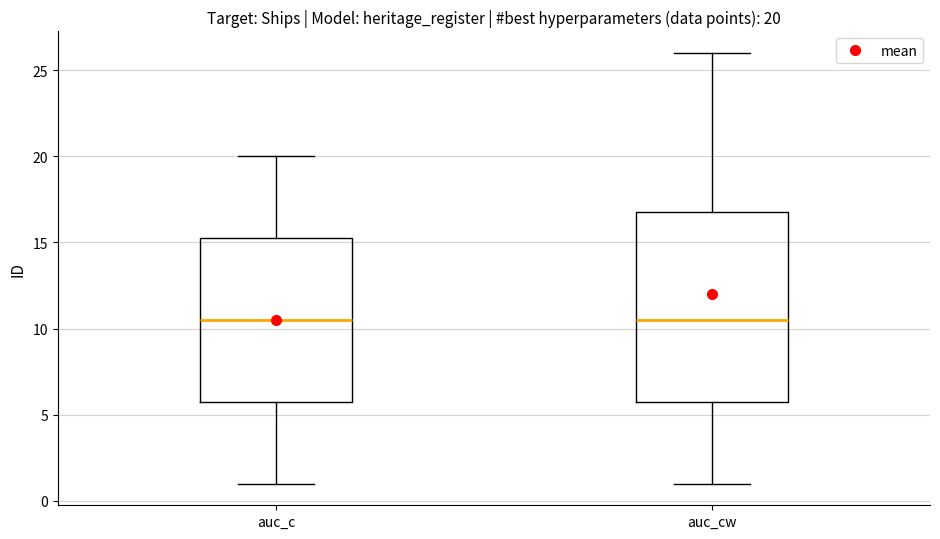

Which box is the tallest, from its lower edge to its upper edge?

auc_cw